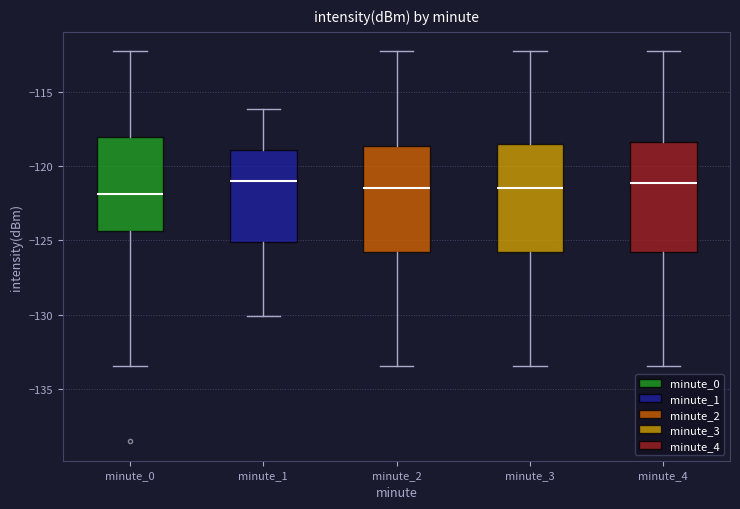

Where does the upper whisker of the box for minute_3 end on the y-axis? The values are not printed on the chart, so give them approximately, as read against the axis.

-112.5